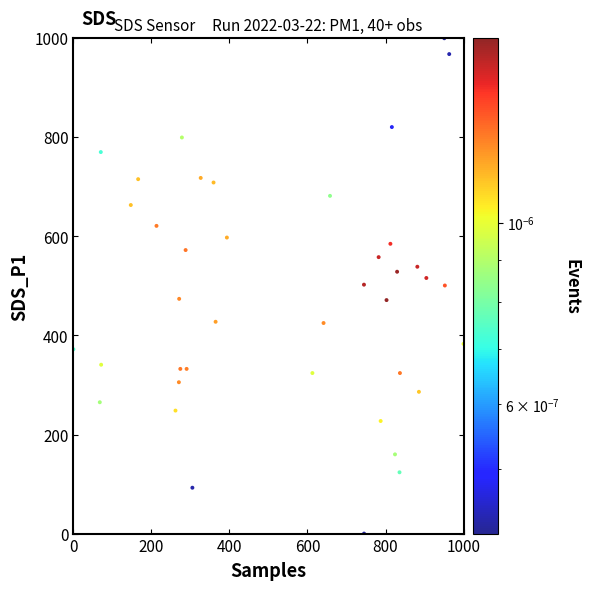

What is the range of Y values (max minus min)?

1000.0